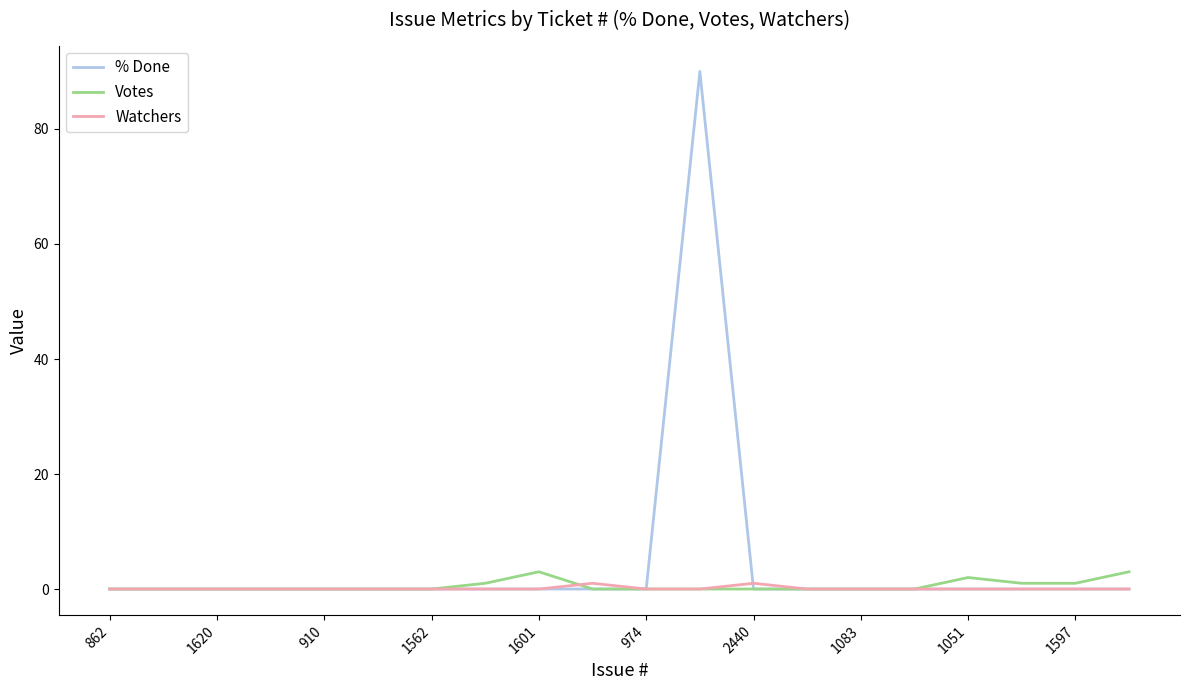

Does the chart display data point markers on the line(s)?

No